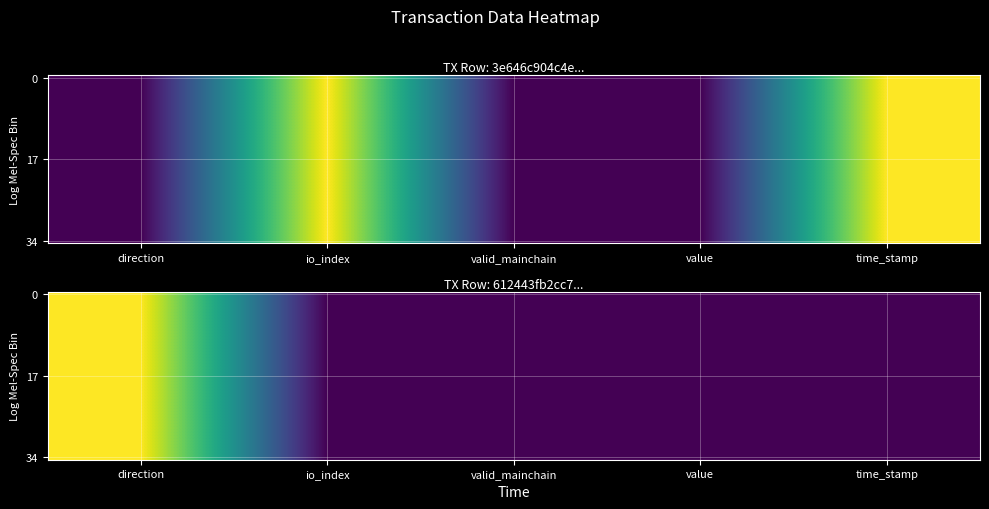

Which has a higher value, io_index or direction?

direction